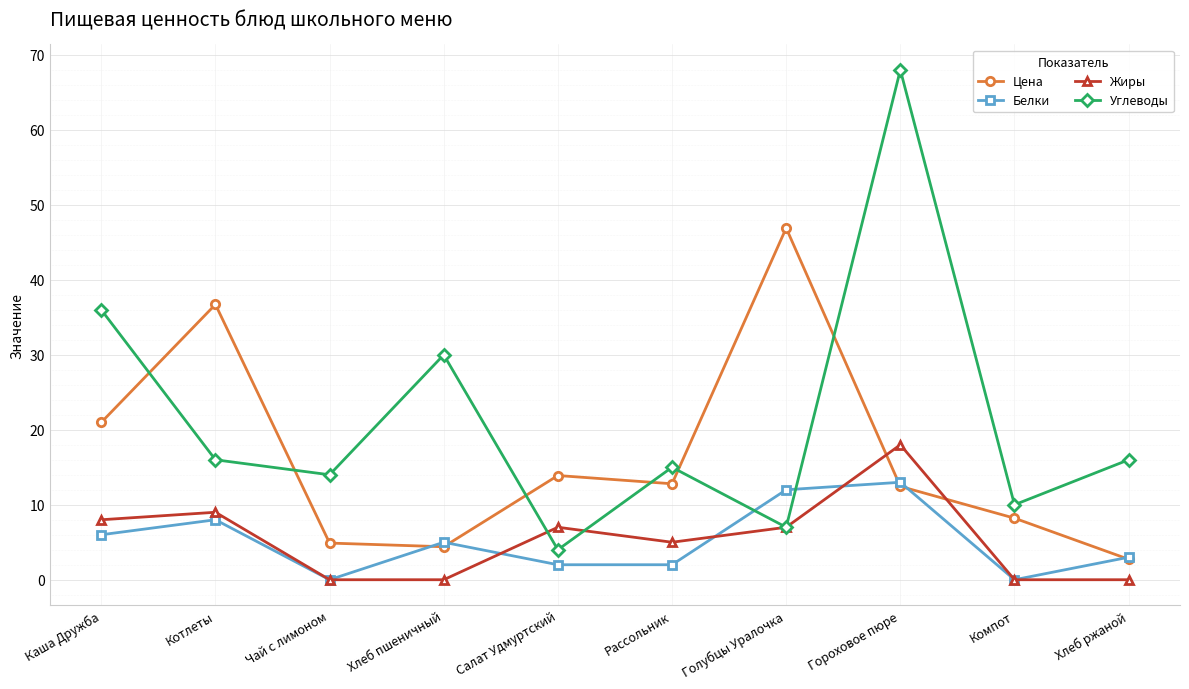

Between which two adjacent categories do Углеводы and Белки first intersect?

Рассольник and Голубцы Уралочка